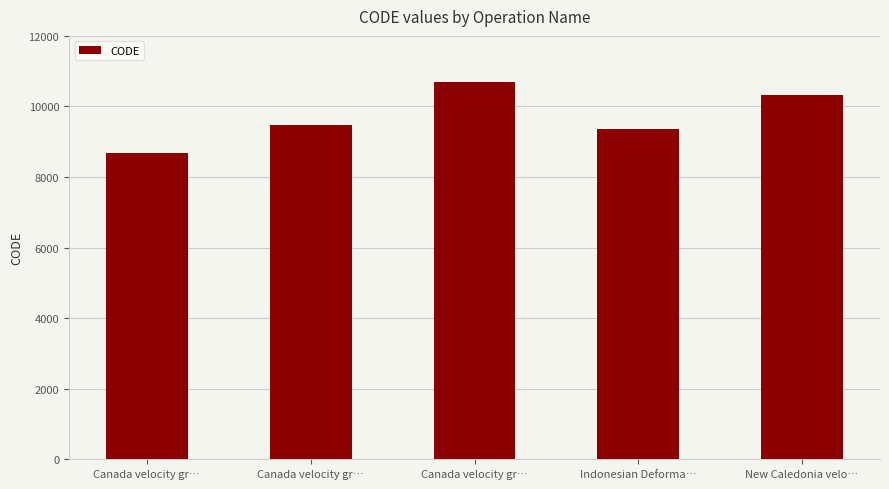

What is the label of the 3rd bar from the left?

Canada velocity gr…